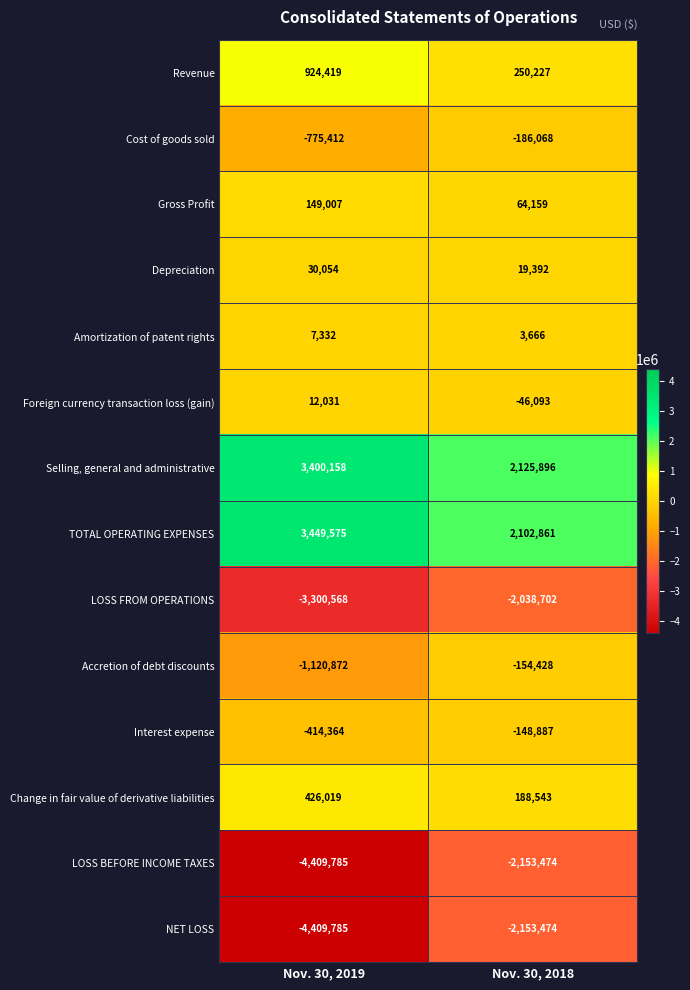

Reading left to right, list all the values displayed in this chart.

Revenue: 924419	250227
Cost of goods sold: -775412	-186068
Gross Profit: 149007	64159
Depreciation: 30054	19392
Amortization of patent rights: 7332	3666
Foreign currency transaction loss (gain): 12031	-46093
Selling, general and administrative: 3400158	2125896
TOTAL OPERATING EXPENSES: 3449575	2102861
LOSS FROM OPERATIONS: -3300568	-2038702
Accretion of debt discounts: -1120872	-154428
Interest expense: -414364	-148887
Change in fair value of derivative liabilities: 426019	188543
LOSS BEFORE INCOME TAXES: -4409785	-2153474
NET LOSS: -4409785	-2153474